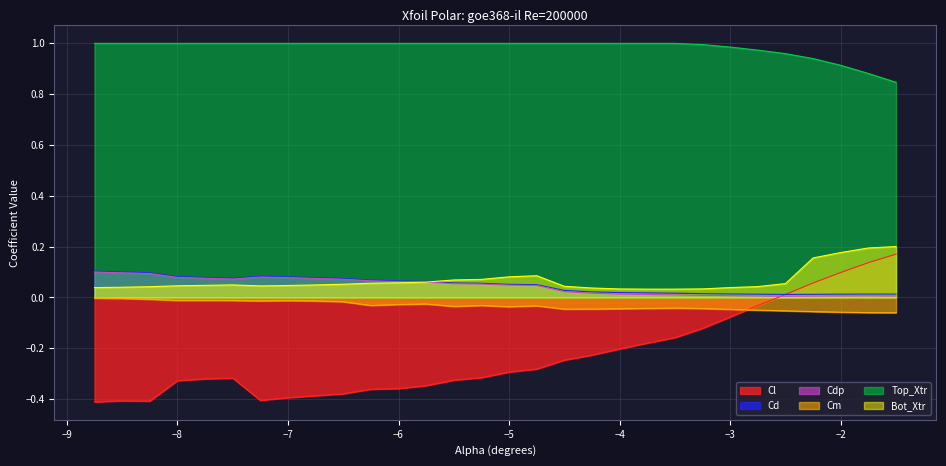

At which label does Cl first exceed 0?

-2.5